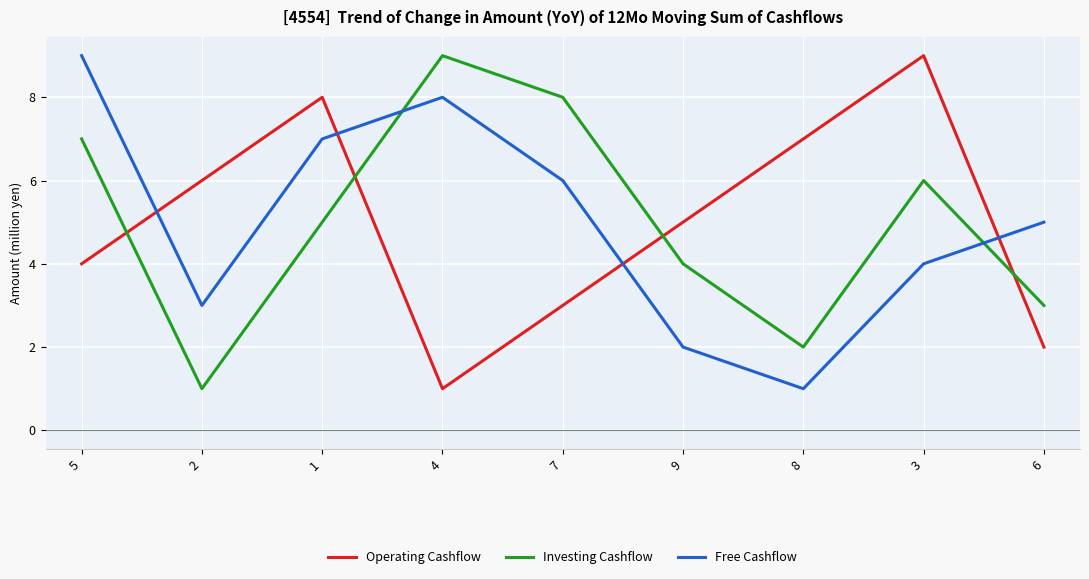

What is the lowest value of the Operating Cashflow series?

1